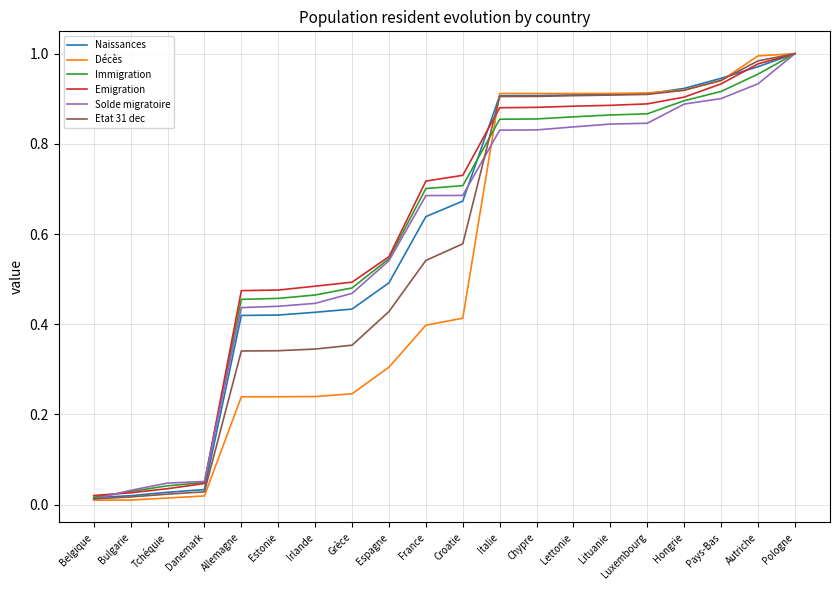

Is it true that Naissances equals 0.1 at Irlande?

False